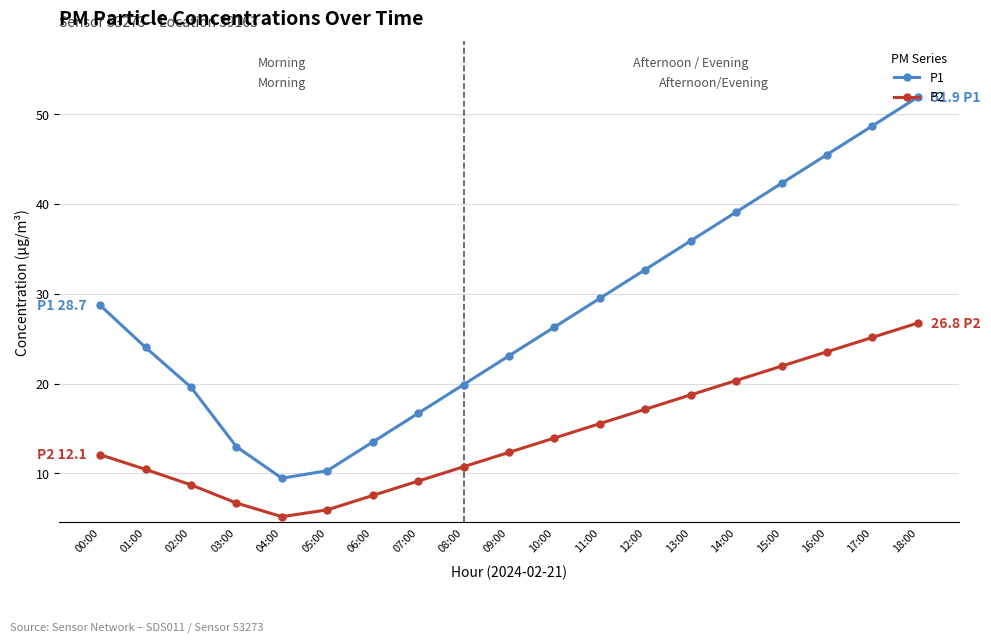

What is the maximum value shown in the chart?

51.9